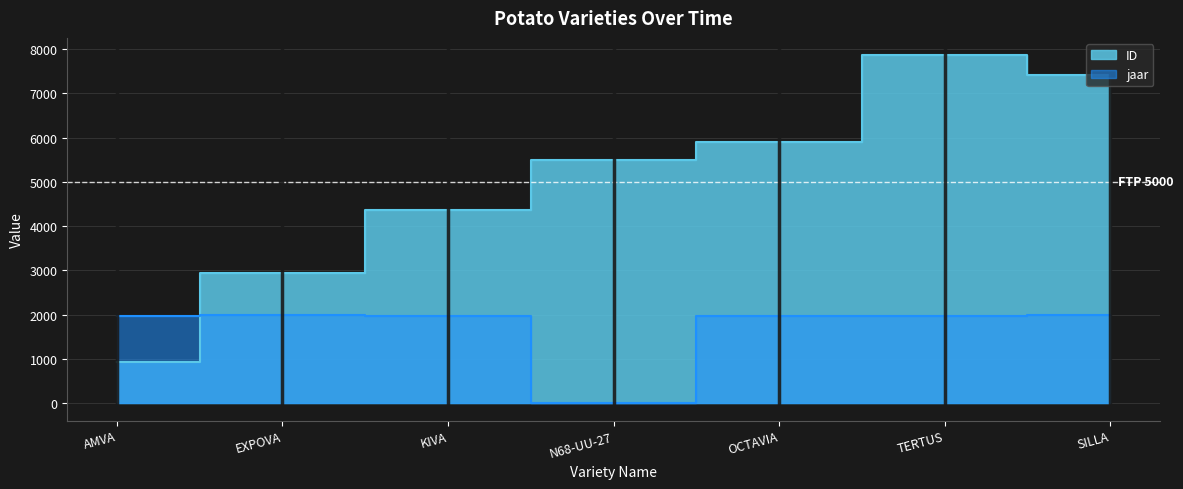

How many positive values does the jaar series have?

6